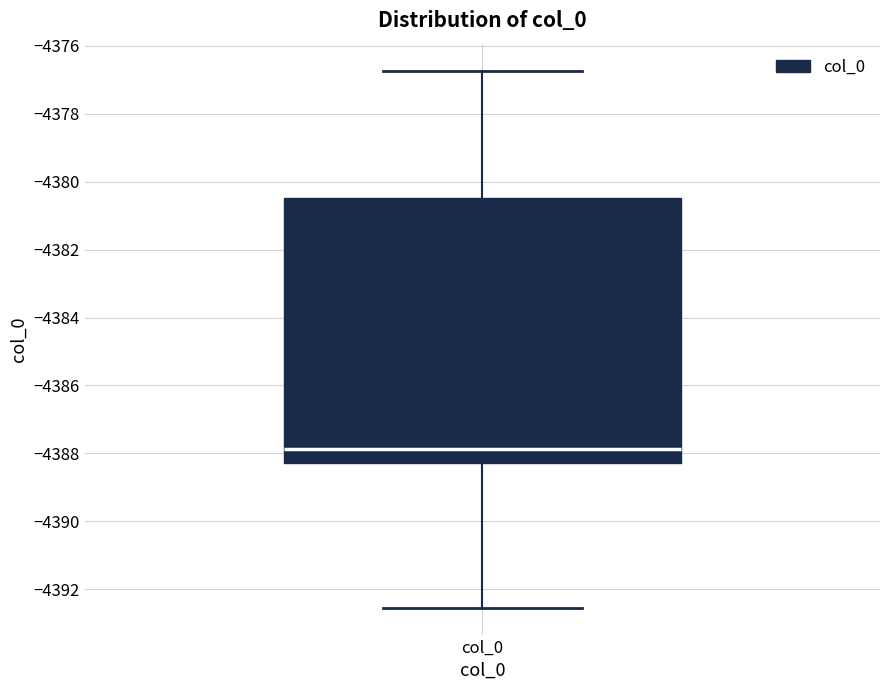

Read this box plot against the y-axis: the position of the median line, the range covered by the box, and the ends of both whiskers. The values are not printed on the chart, so give them approximately, as read against the axis.

median -4387.8, box -4388.2 to -4380.4, whiskers -4392.6 to -4376.8